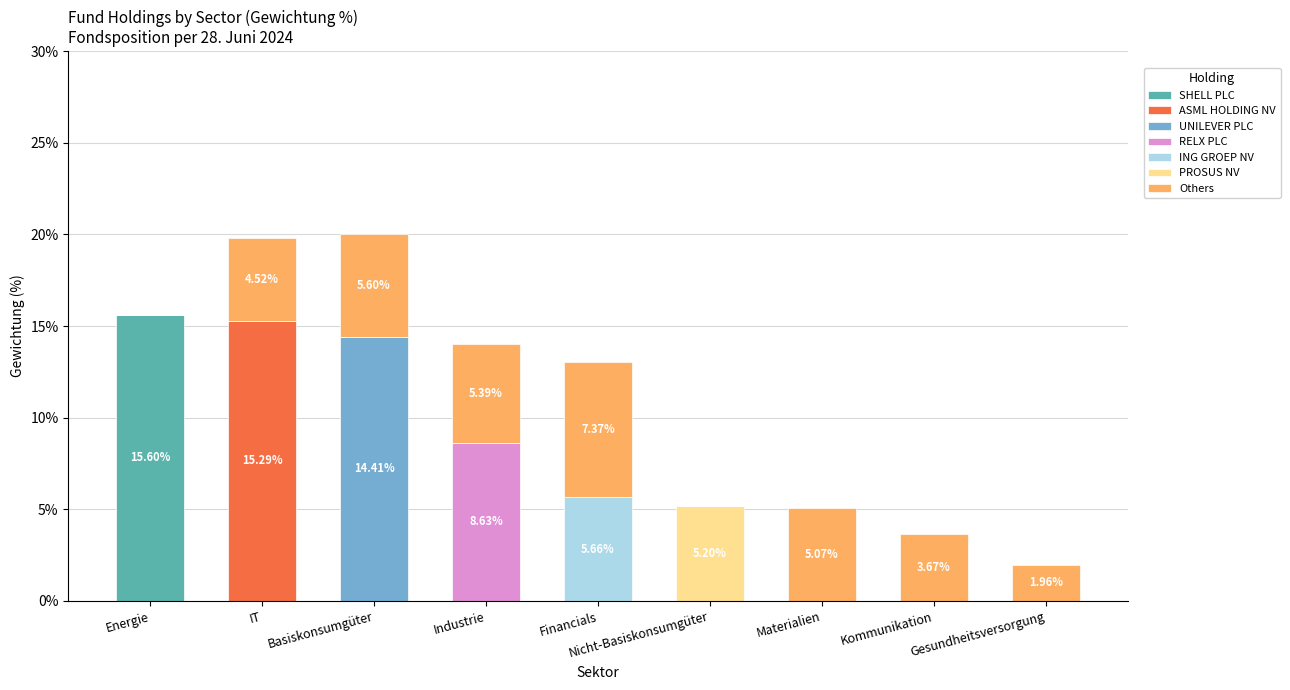

What is the total value across all series at Basiskonsumgüter?

20.0